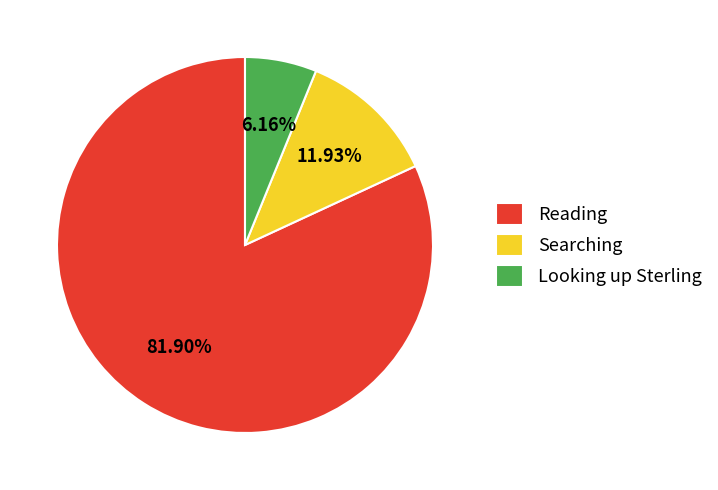

Between Looking up Sterling and Reading, which is larger?

Reading